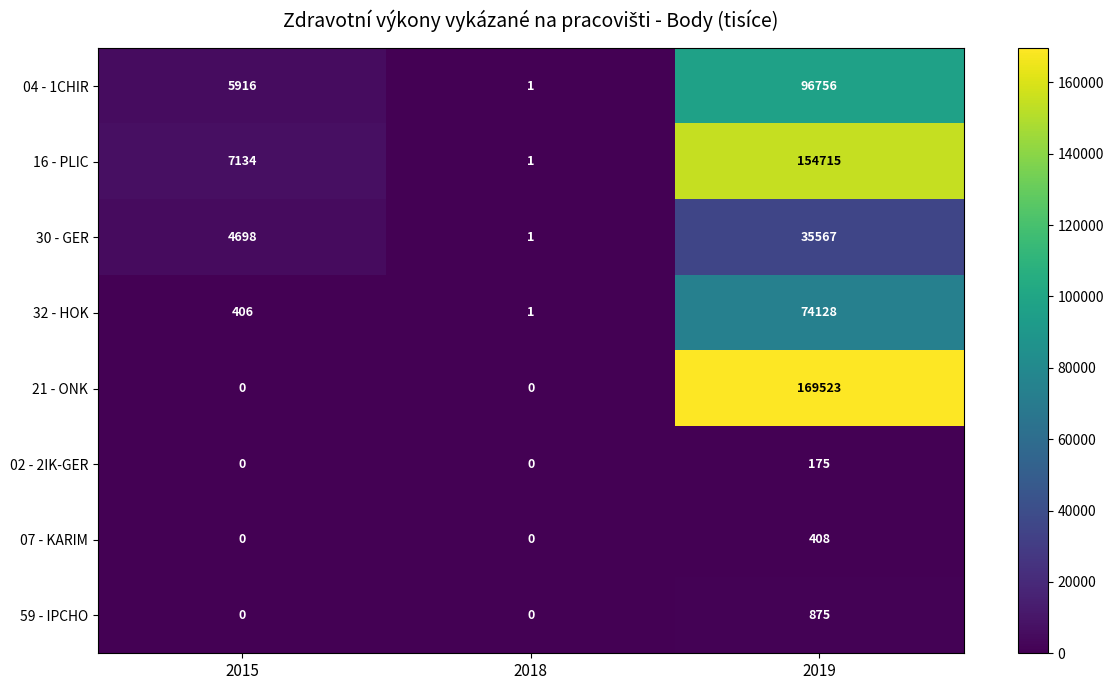

The 04 - 1CHIR series shows 7984 at 2015. True or false?

False